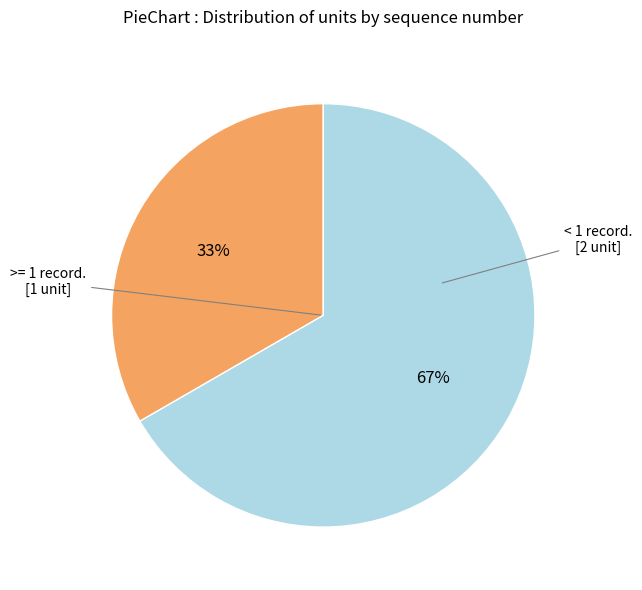

To the nearest percent, what is the average slice percentage?

50%